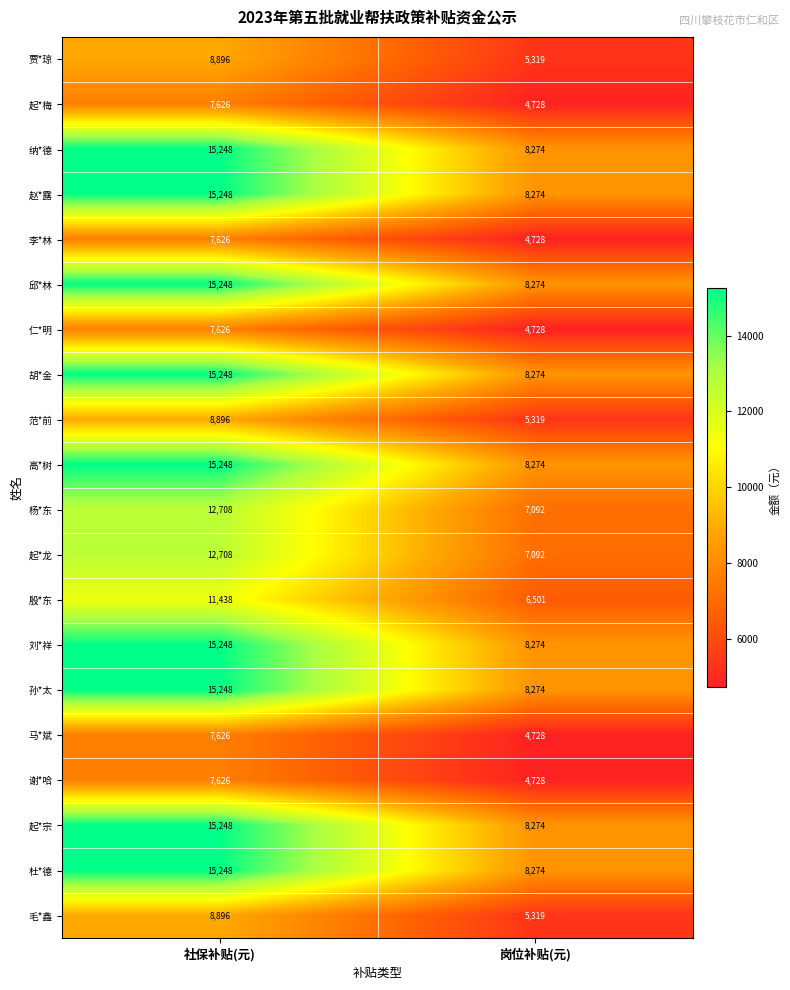

How many values in the 赵*露 series are below 15248?

1